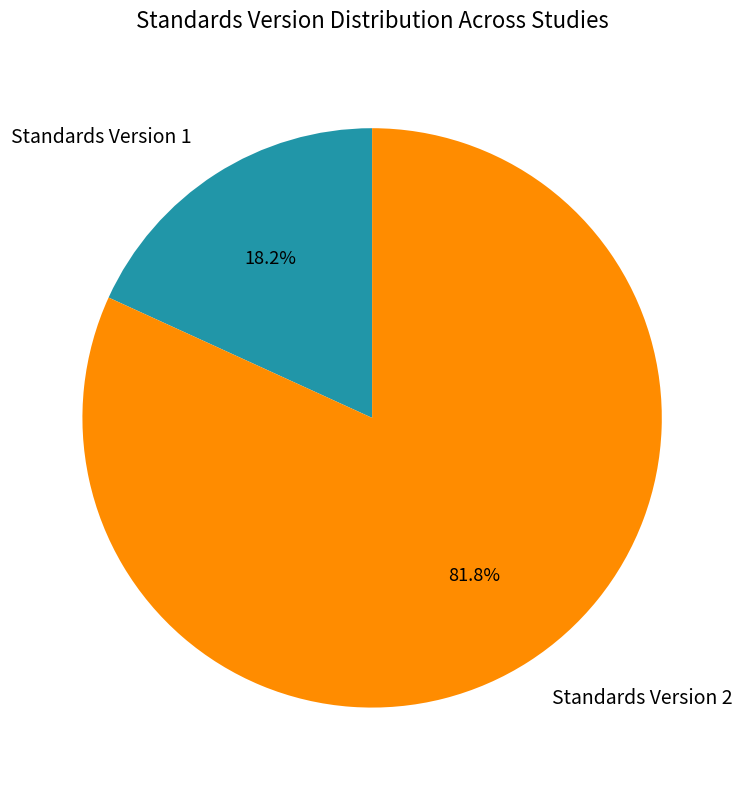

To the nearest percent, what is the difference between the largest and smallest slice percentages?

64%